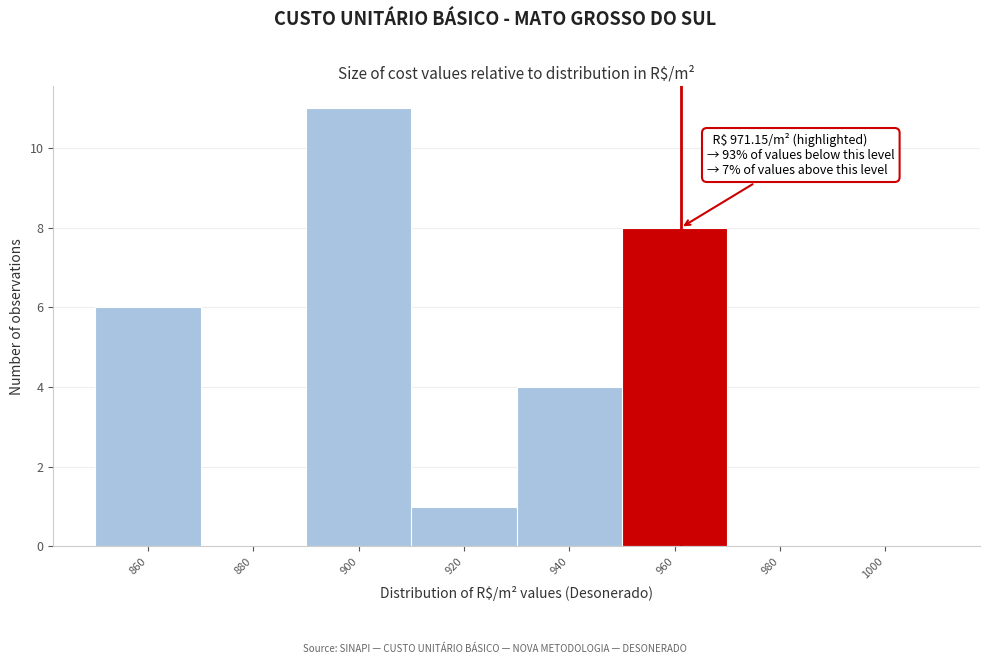

Reading right to left, transcribe all the data shown in this chart.

1000=0	980=0	960=8	940=4	920=1	900=11	880=0	860=6